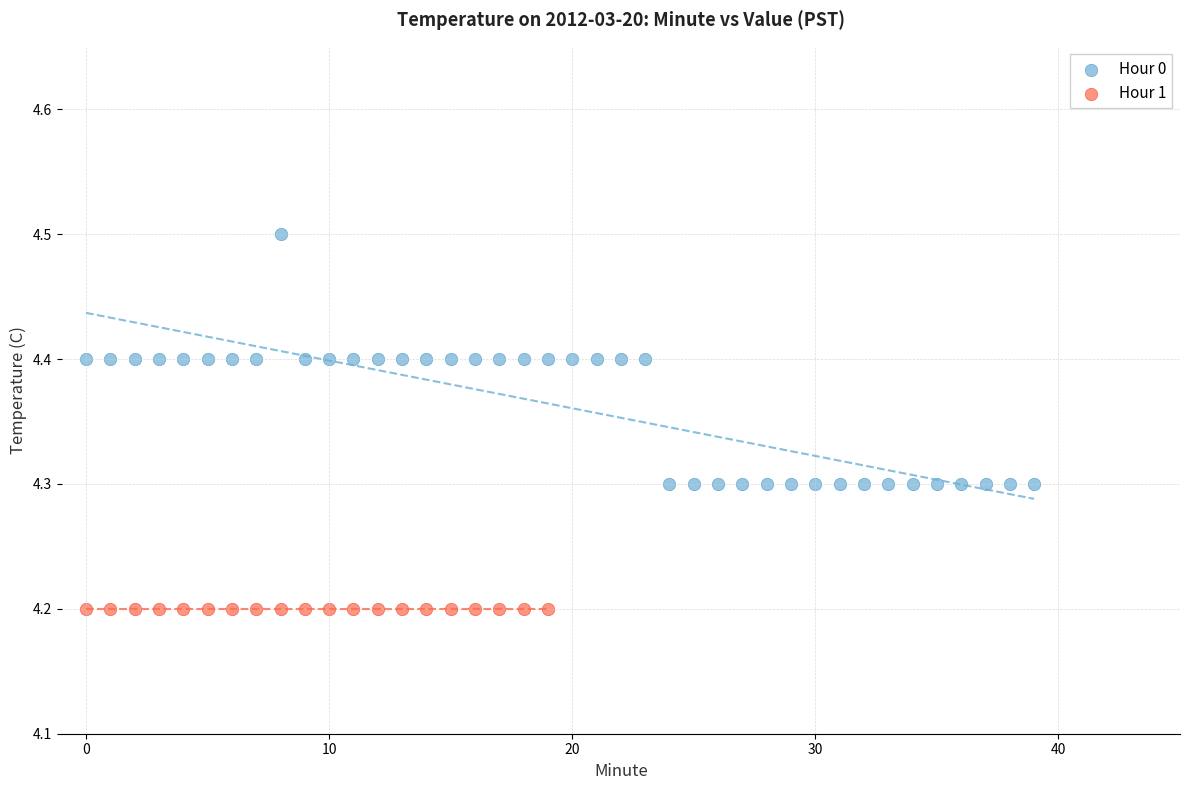

Which series reaches the maximum Y coordinate?

Hour 0